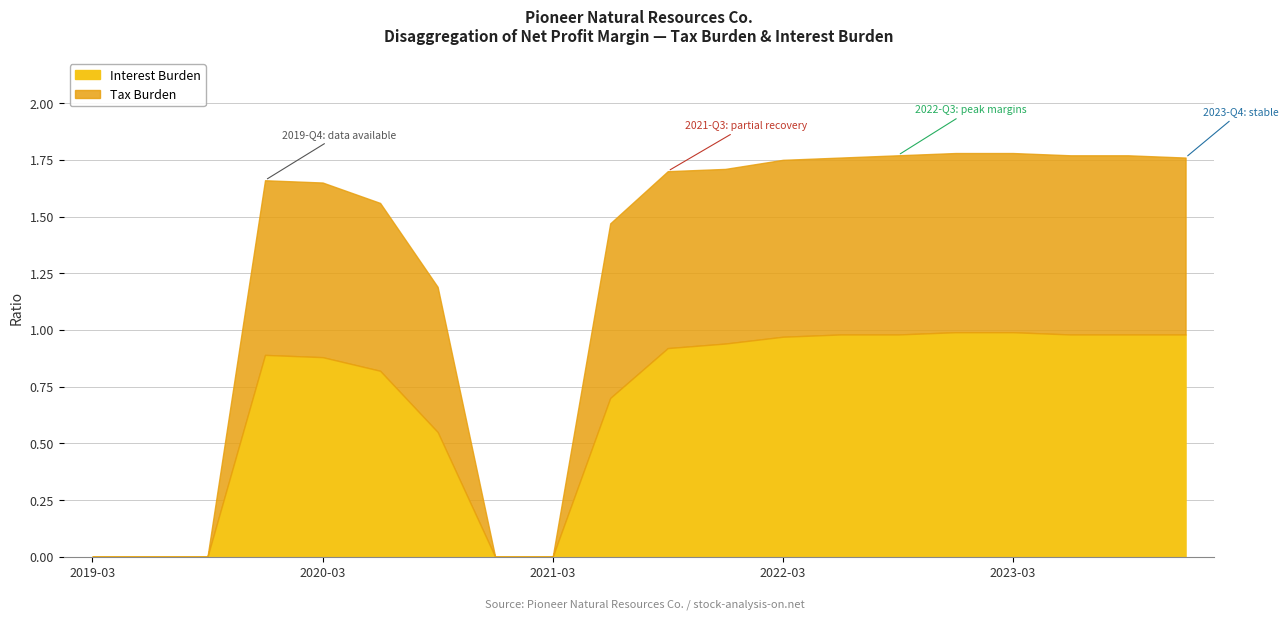

Does the chart display data point markers on the line(s)?

No